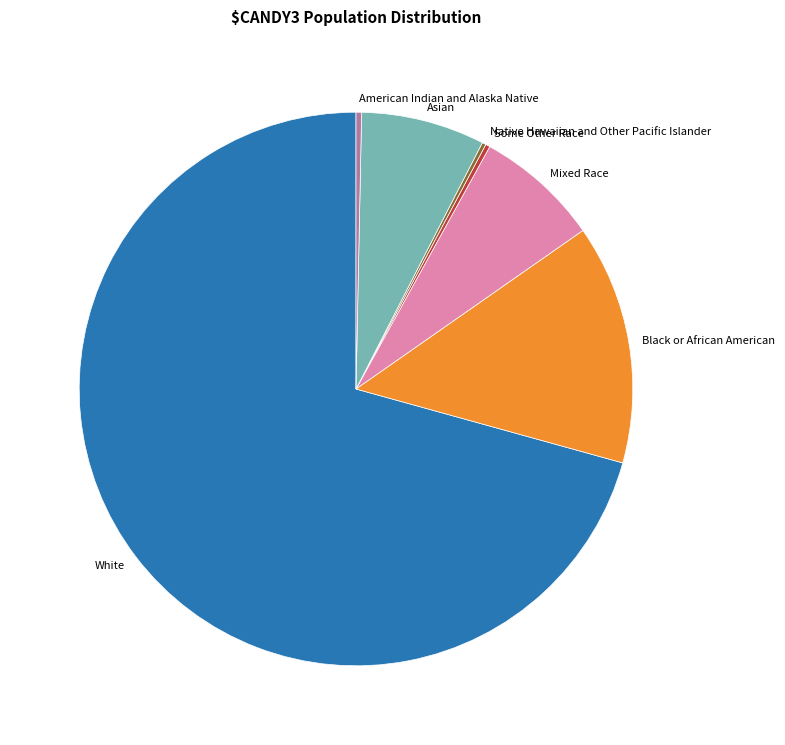

True or false: Asian accounts for 7% of the total.

True